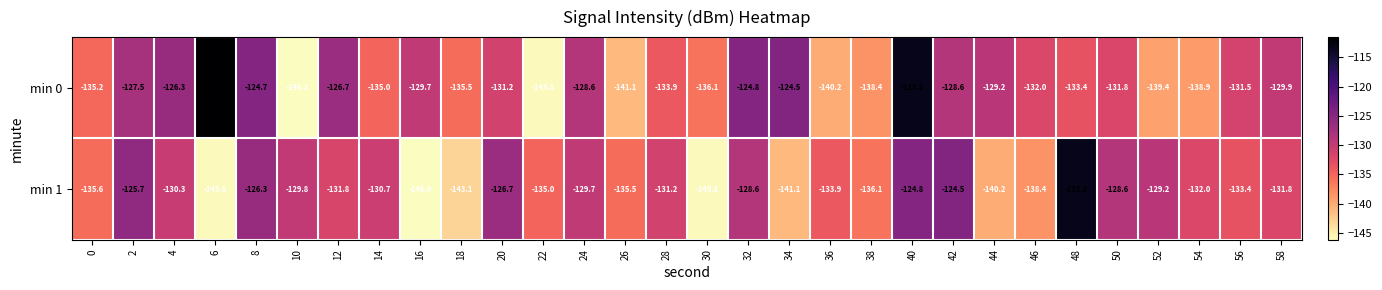

Rank the series by their average value, from highest to lowest.

min 0, min 1